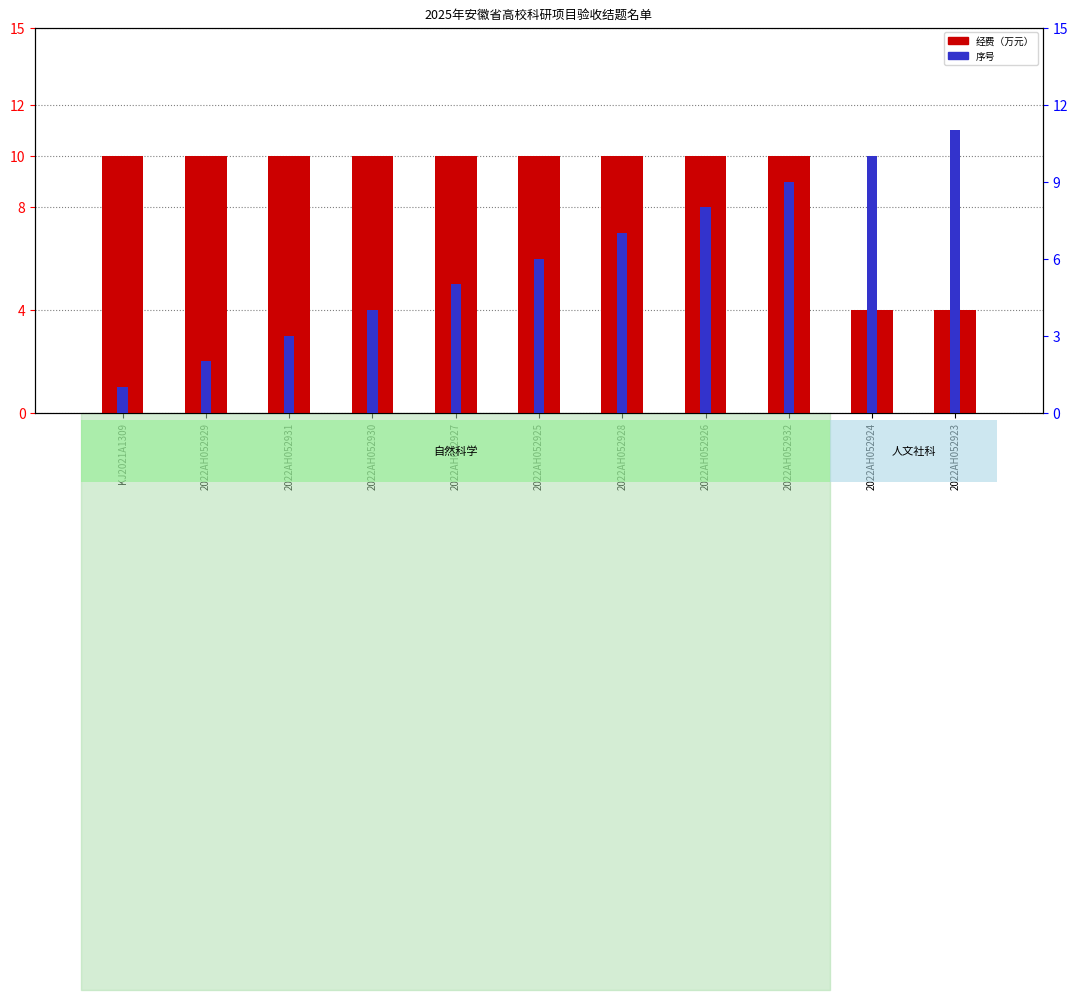

Are the bars grouped side by side (vs. stacked)?

Yes